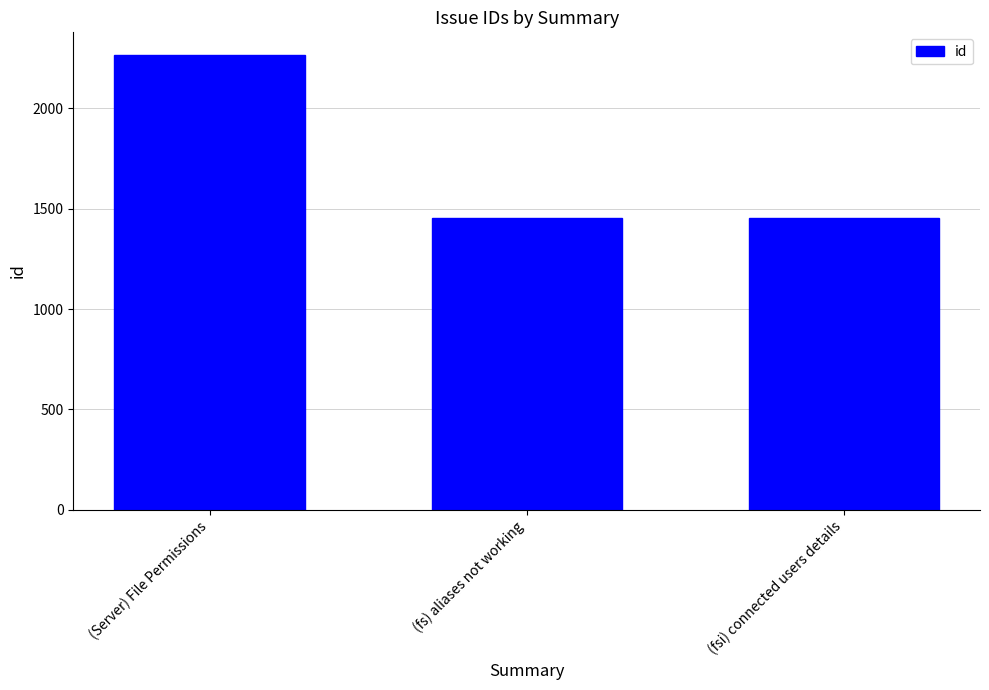

What position from the left is (fs) aliases not working?

2